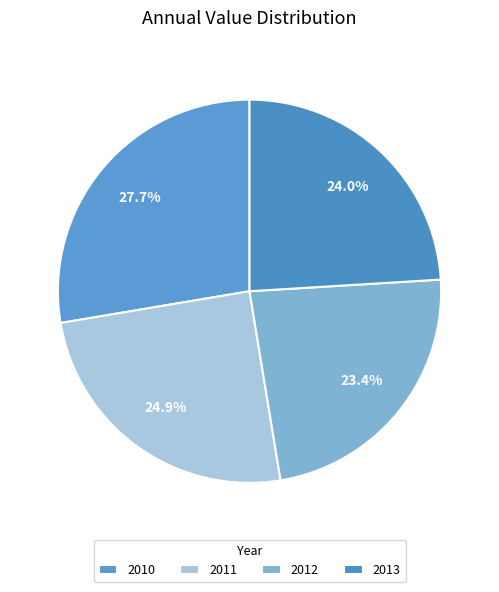

Is there any slice that represents more than half of the pie?

No